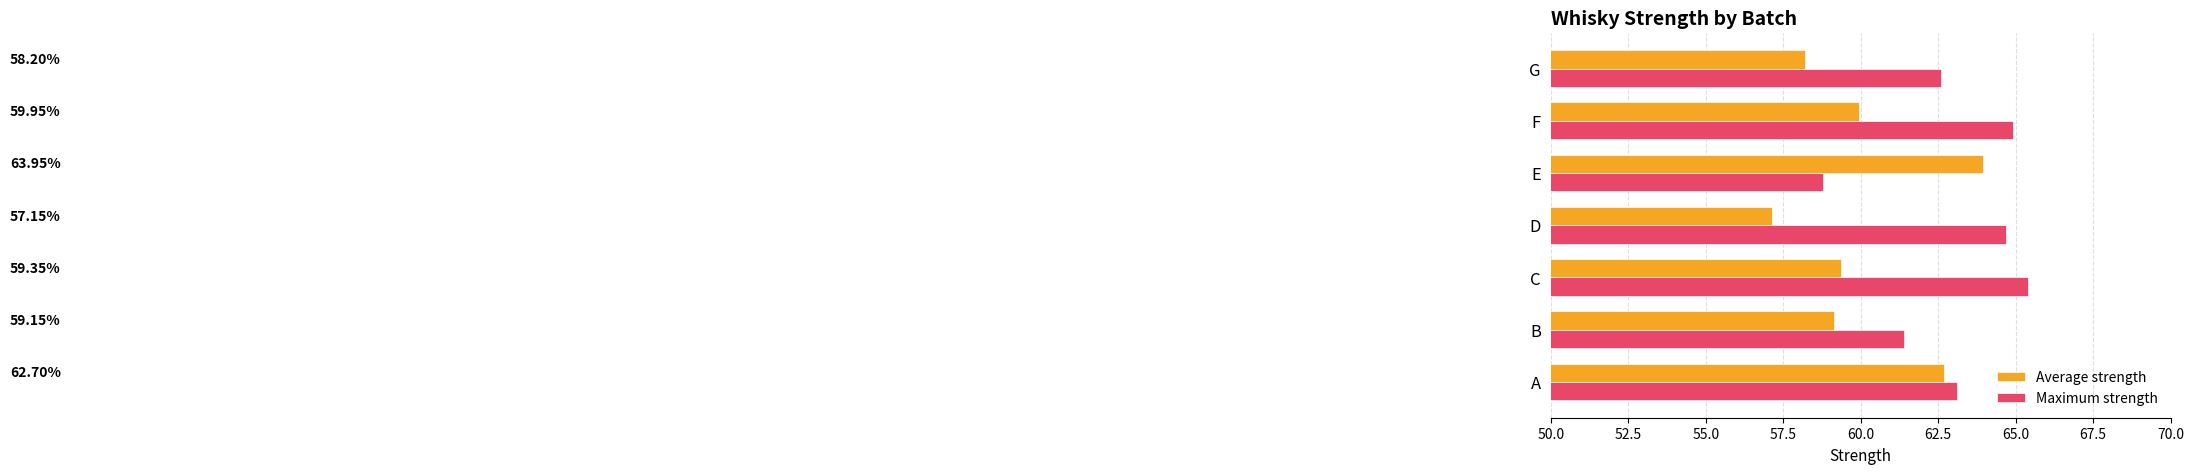

What is the sum of all Maximum strength values?

440.9